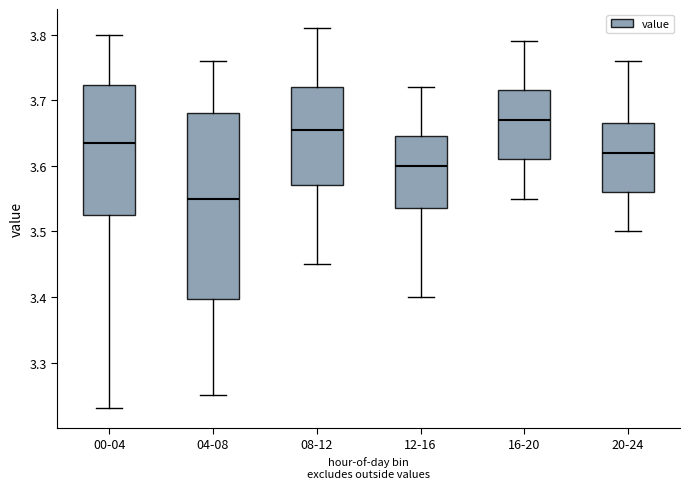

Reading left to right, transcribe this box plot: for each box, give where its median line is, the range the box spans, and where its two whiskers end, as read against the y-axis. The values are not printed on the chart, so give them approximately, as read against the axis.

00-04: median 3.64, box 3.53 to 3.72, whiskers 3.23 to 3.80
04-08: median 3.55, box 3.40 to 3.68, whiskers 3.25 to 3.76
08-12: median 3.66, box 3.57 to 3.72, whiskers 3.45 to 3.81
12-16: median 3.60, box 3.54 to 3.65, whiskers 3.40 to 3.72
16-20: median 3.67, box 3.61 to 3.72, whiskers 3.55 to 3.79
20-24: median 3.62, box 3.56 to 3.67, whiskers 3.50 to 3.76